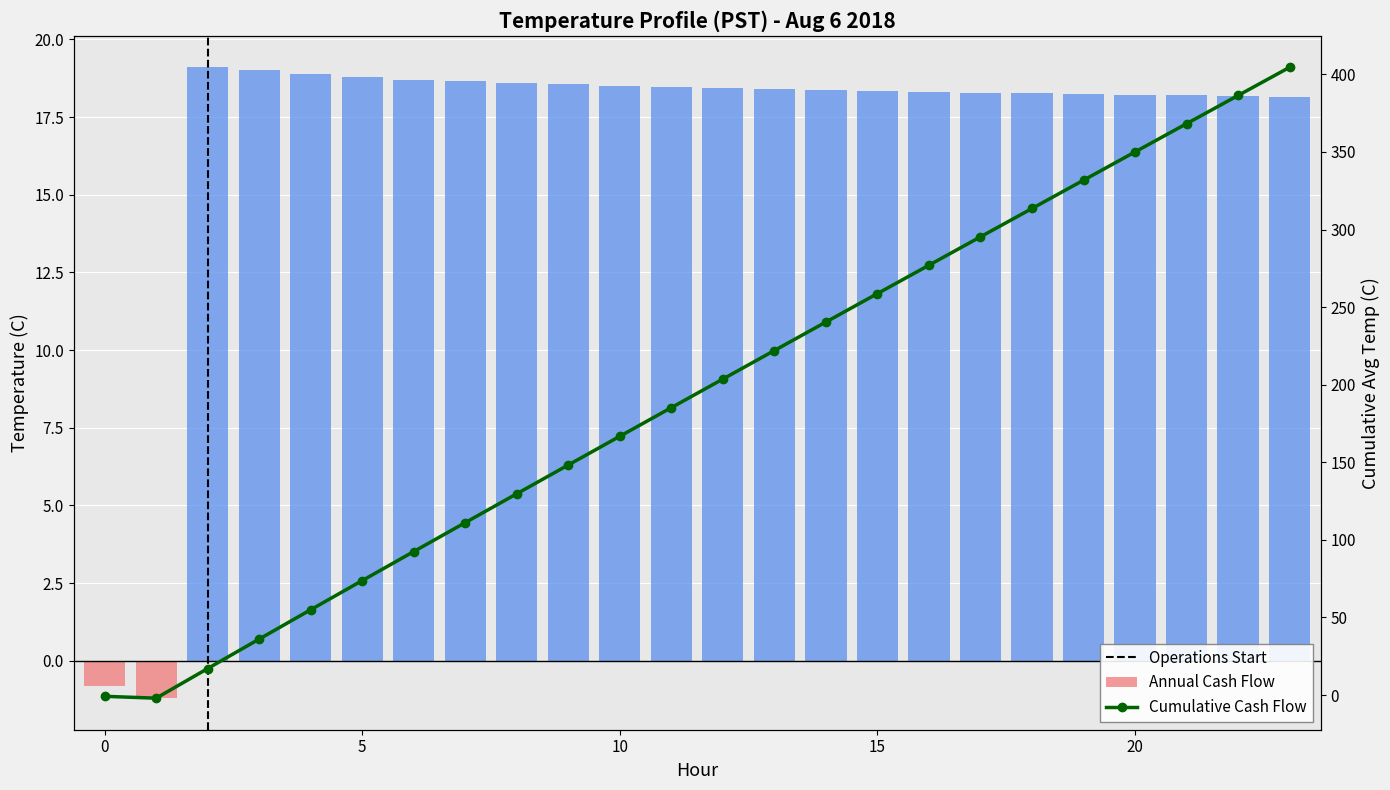

What is the greatest value displayed?

404.6